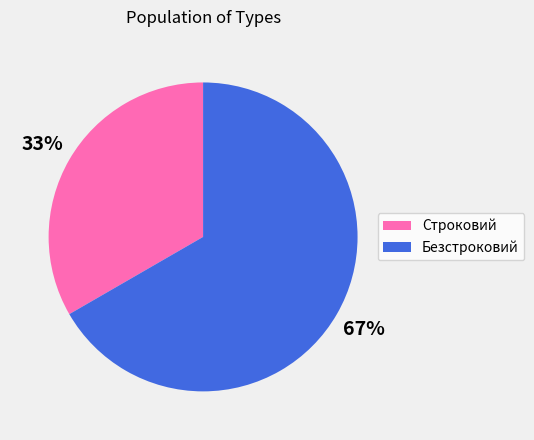

Which slice is the smallest?

Строковий